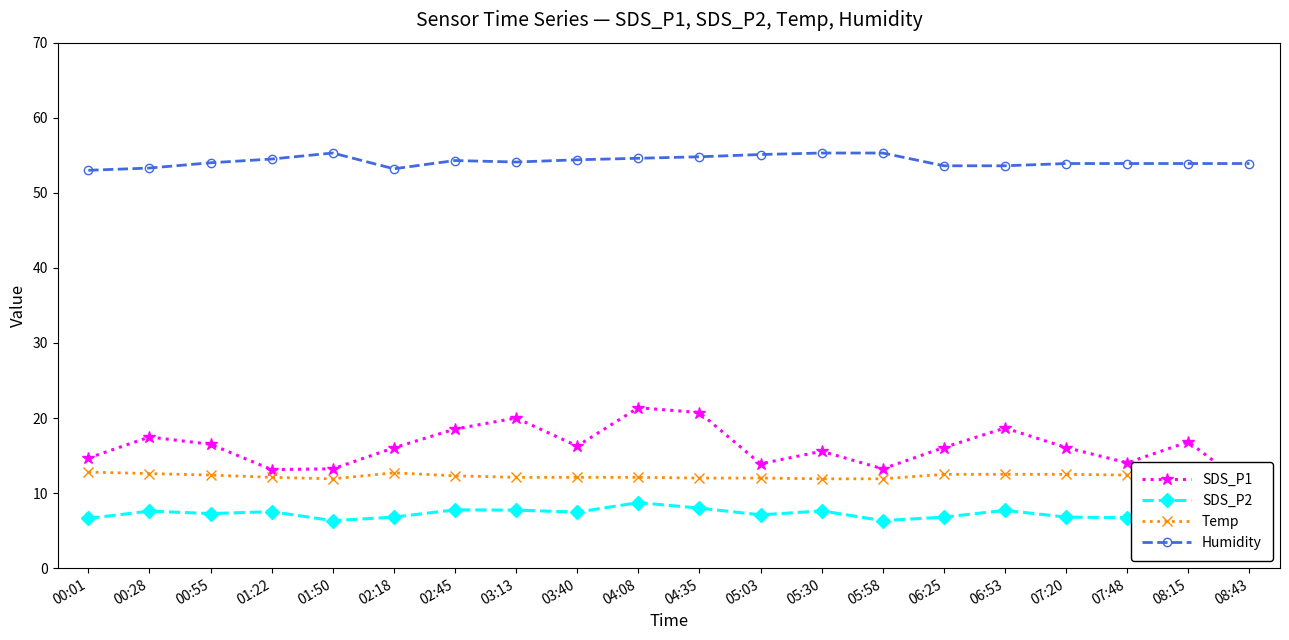

What is the difference between the highest and lowest values at 01:50?

49.0